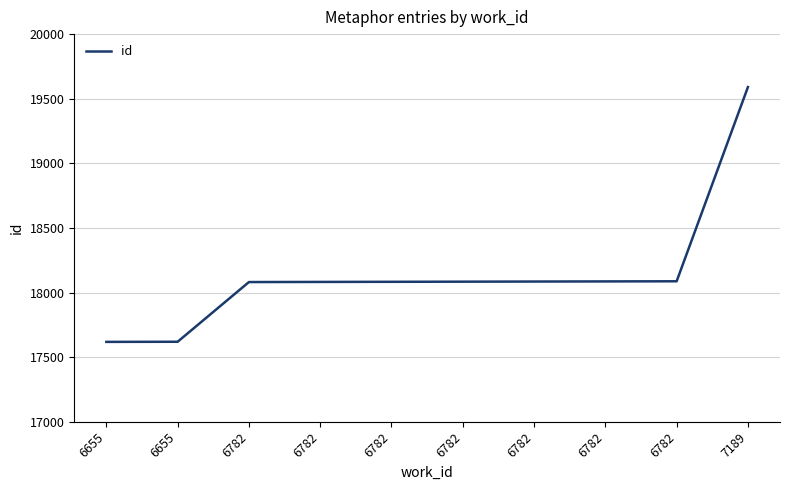

What is the difference between the values at 6782 and 6782?

3